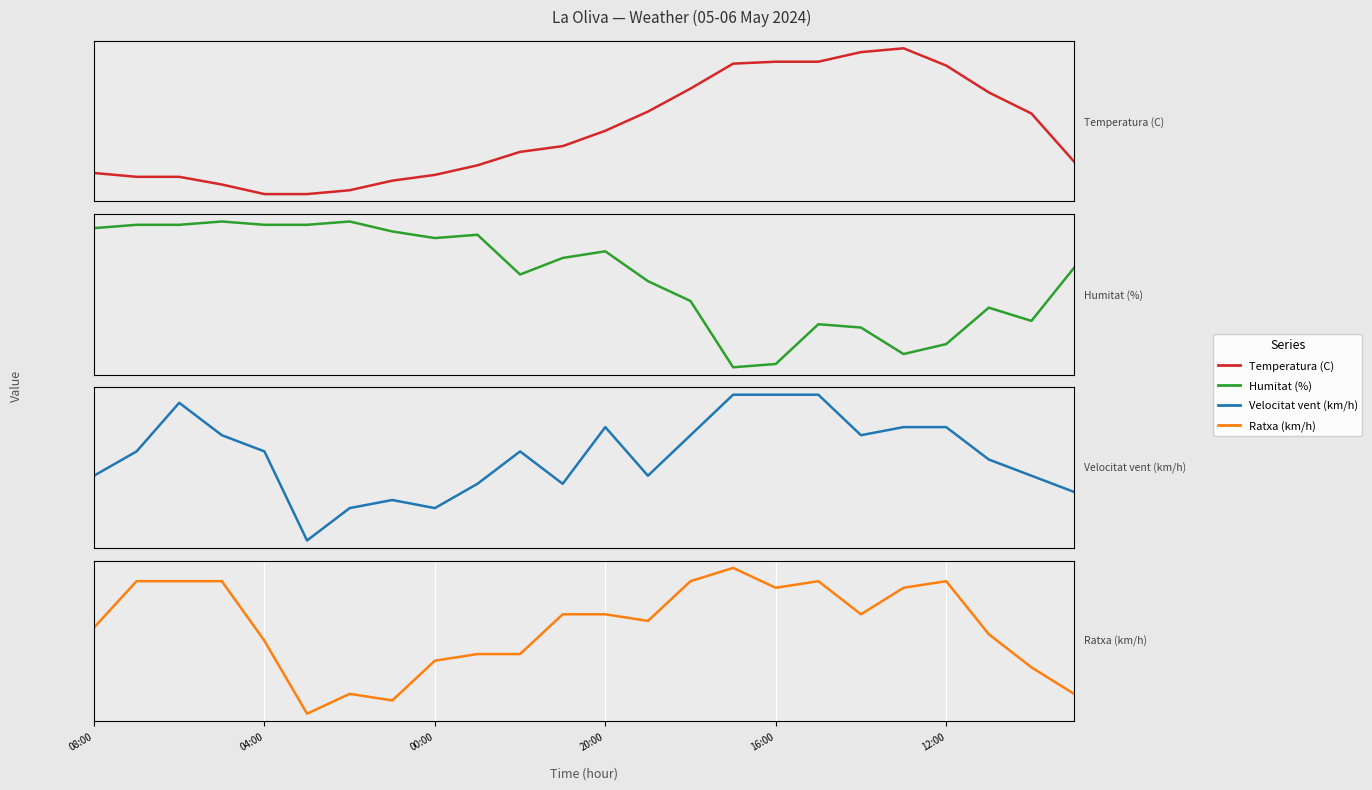

Is the value of Velocitat vent (km/h) at 23 greater than the value of Temperatura (C) at 13?

No